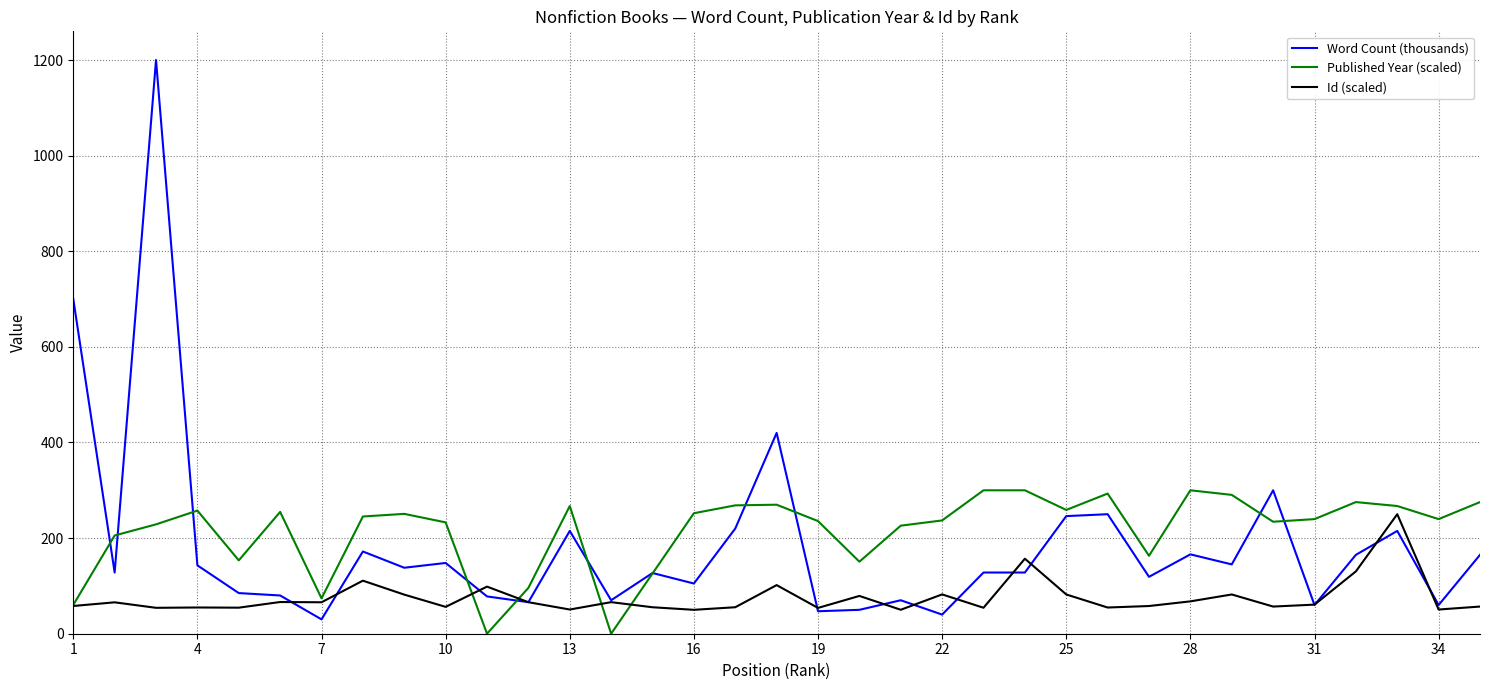

How many lines are shown in the chart?

3